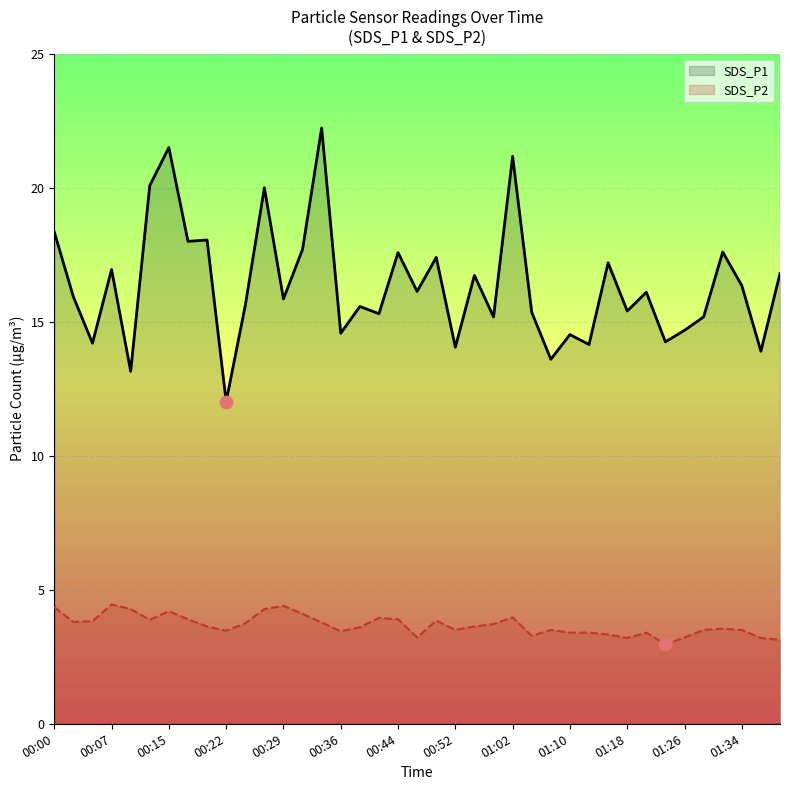

At which category is the sum across all series the highest?

14